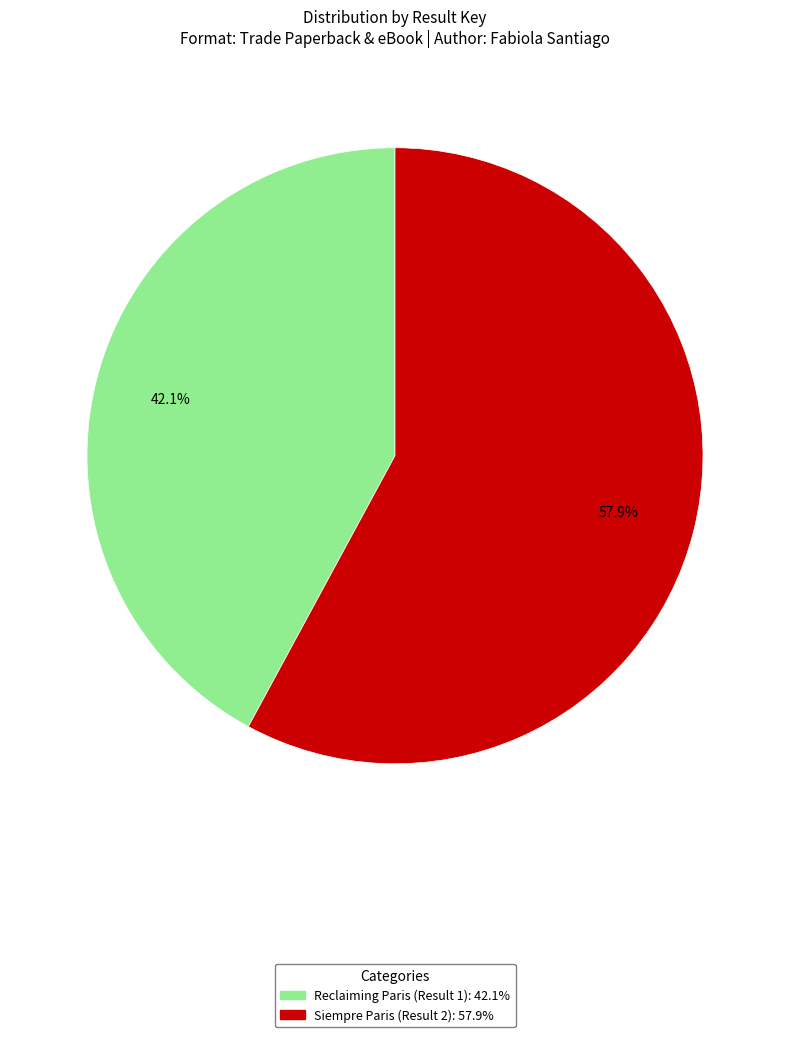

Approximately how many times larger is the value at Reclaiming Paris (Result 1) compared to Siempre Paris (Result 2)?

0.7